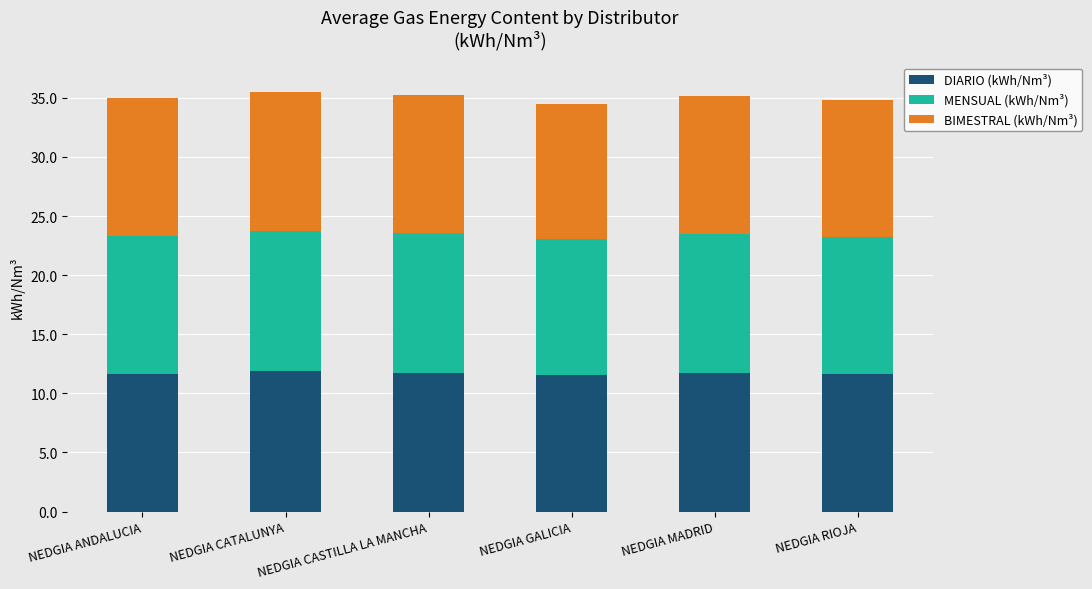

What is the total value across all series at NEDGIA CASTILLA LA MANCHA?

35.3